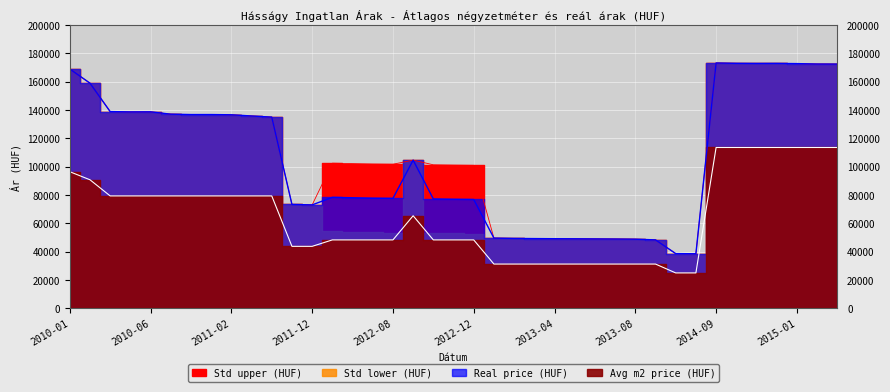

Where does the Std lower (HUF) series first go above 78323?

2010-01